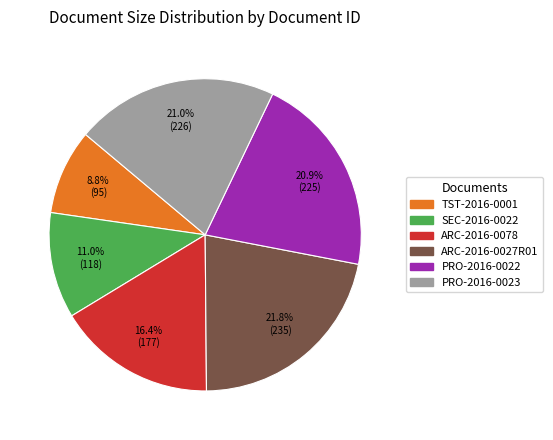

Is there a majority slice in this chart?

No